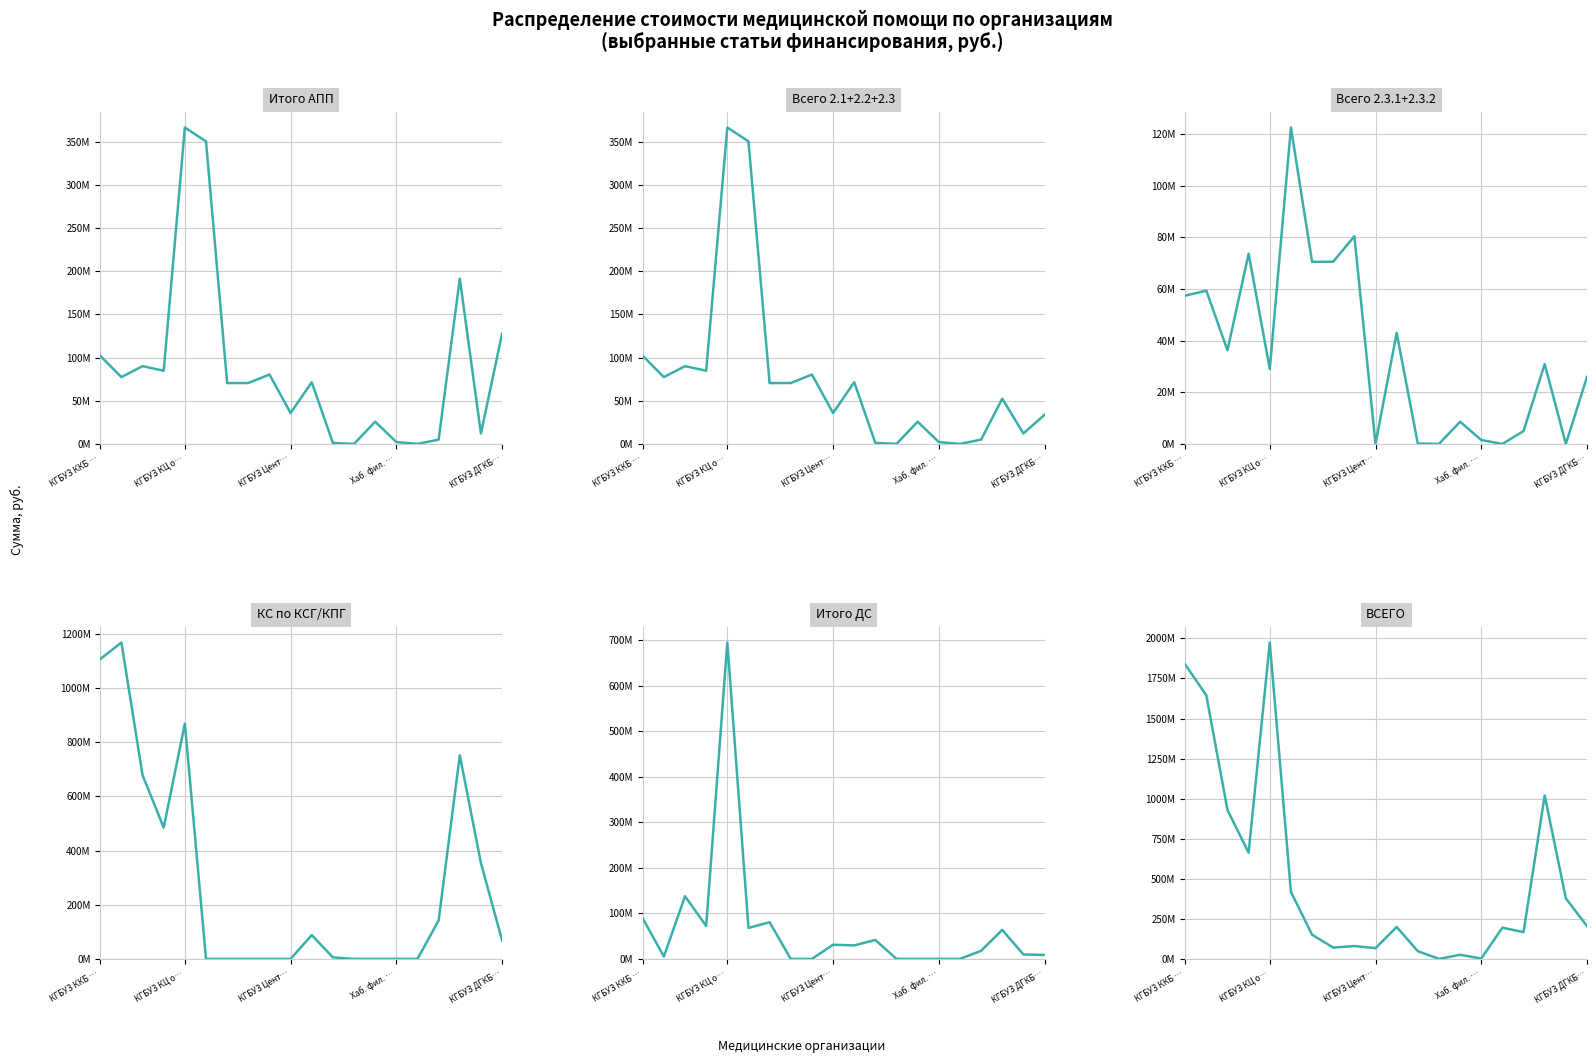

Which has a higher value, 8 or 14?

8